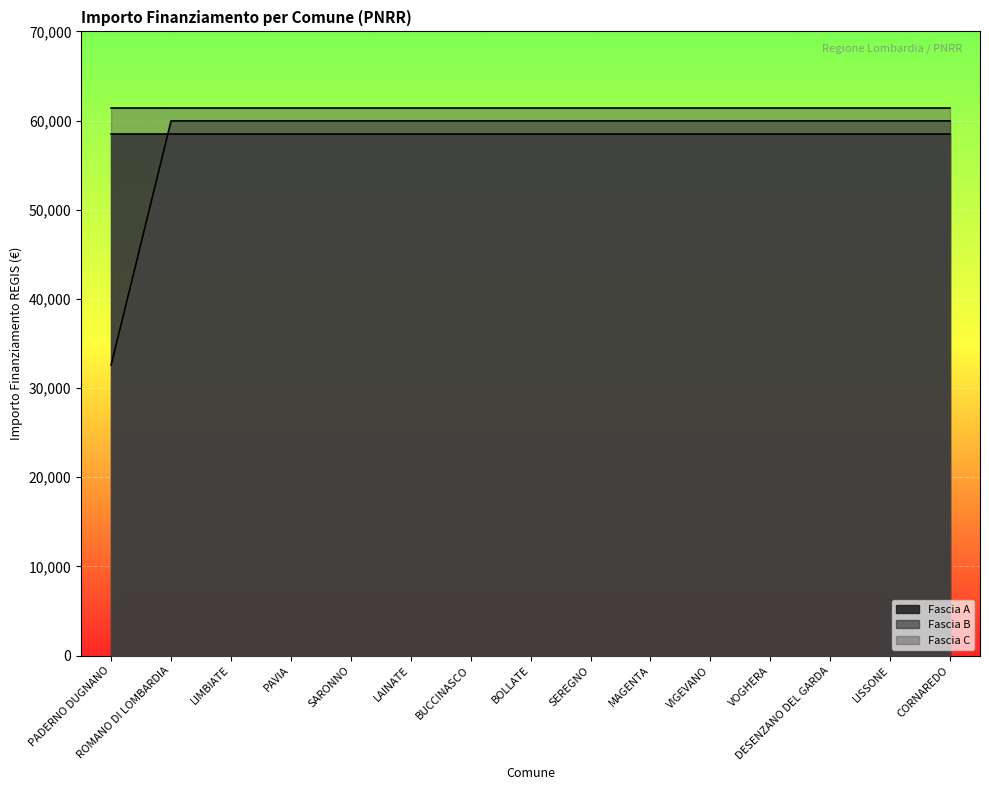

Which series has the widest spread of values?

Fascia B